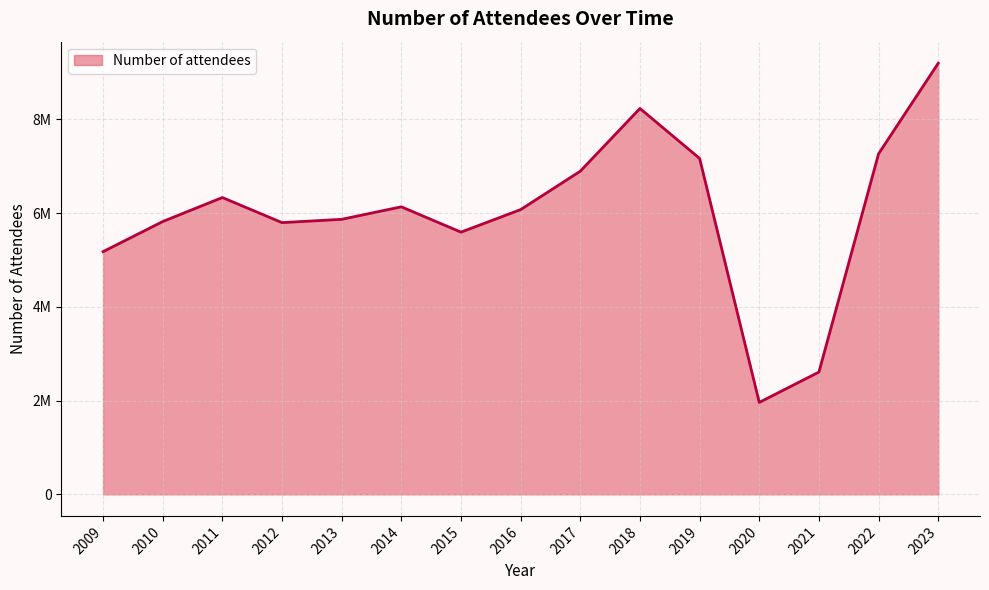

True or false: there are more than 1 points higher than both neighbors.

True